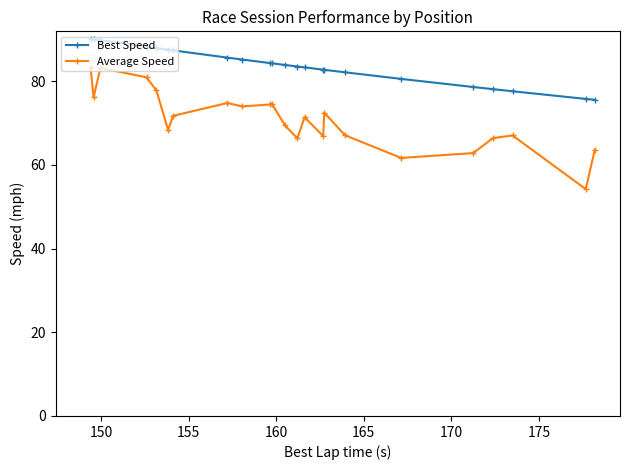

True or false: Average Speed and Best Speed cross at least once.

False